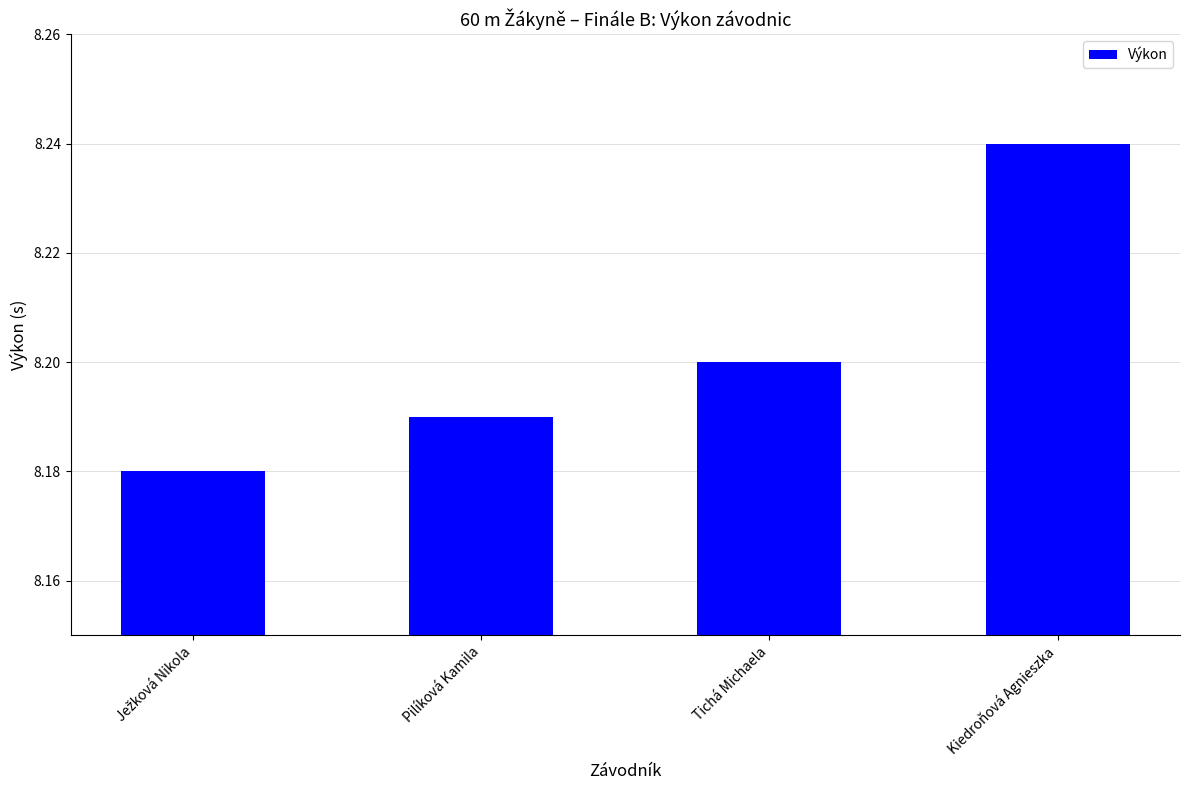

Which category has the highest value across all series?

Kiedroňová Agnieszka